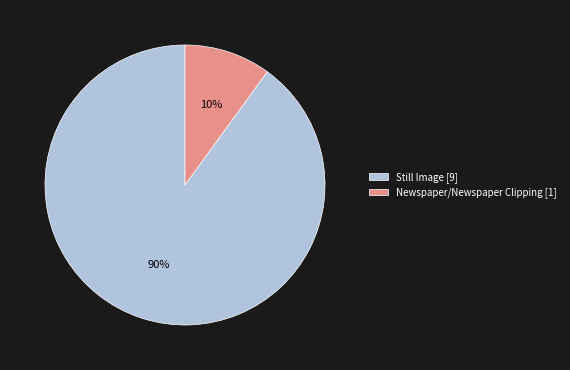

Does any single category account for the majority?

Yes